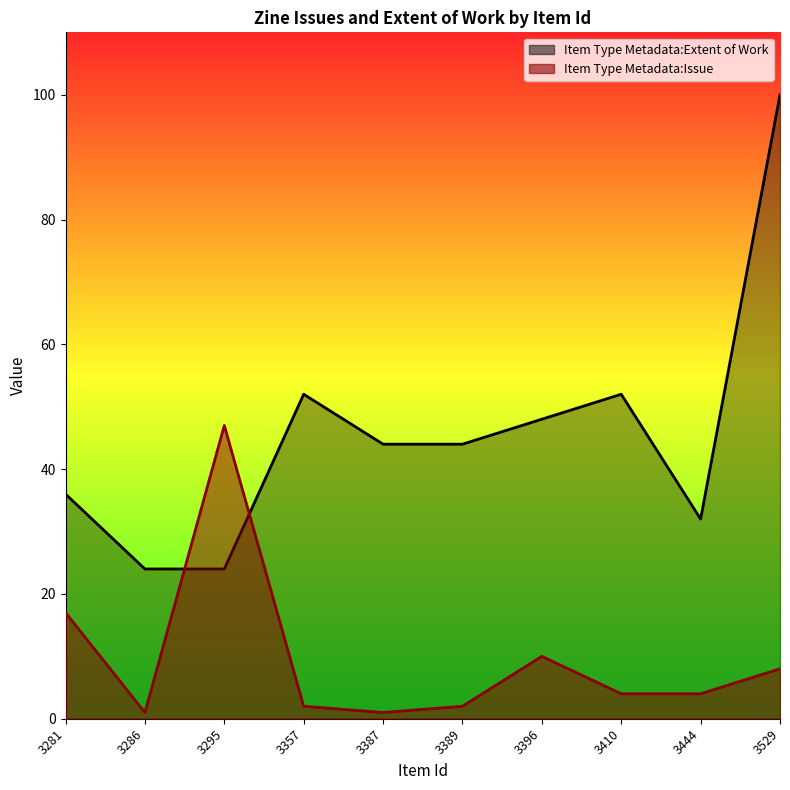

Reading left to right, what are all the values shown in this chart?

Item Type Metadata:Issue: 17	1	47	2	1	2	10	4	4	8
Item Type Metadata:Extent of Work: 36	24	24	52	44	44	48	52	32	100